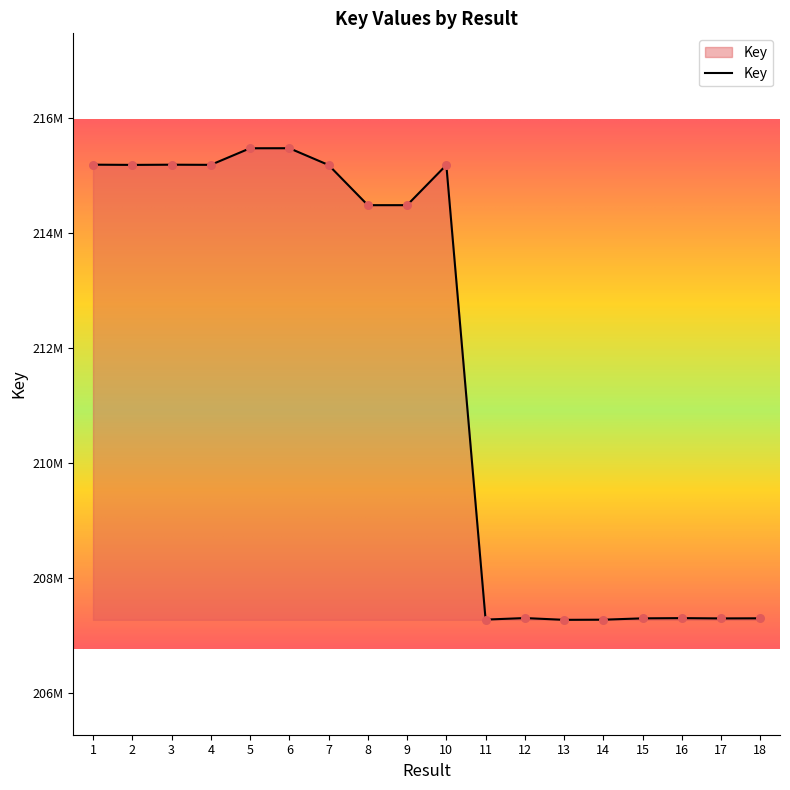

Approximately how many times larger is the value at 6 compared to 15?

1.0